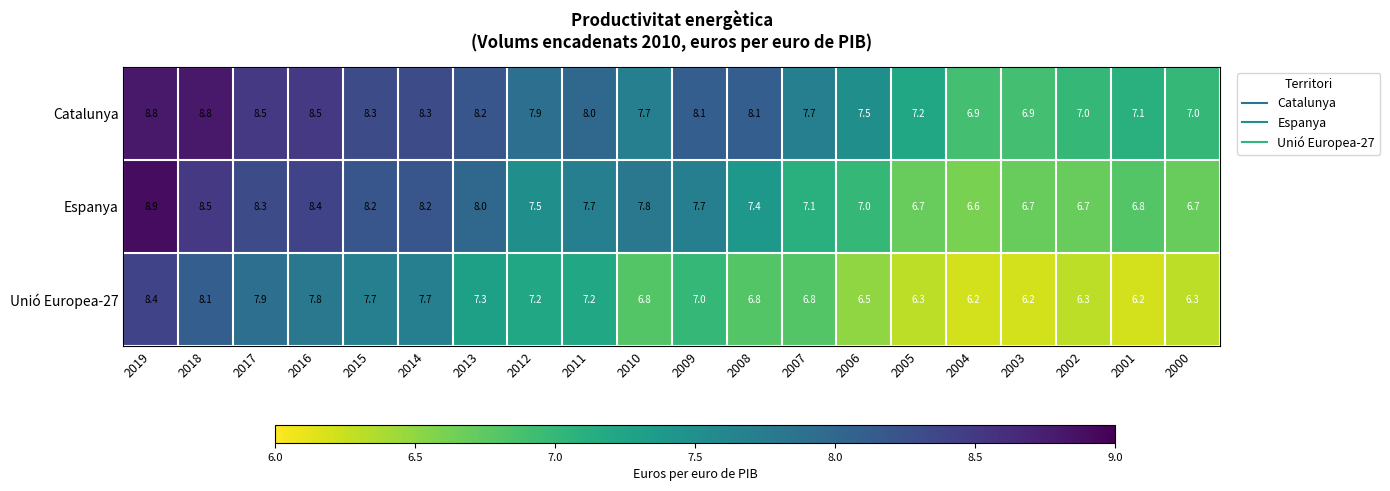

The value of Espanya at 2019 is 8.9. True or false?

True